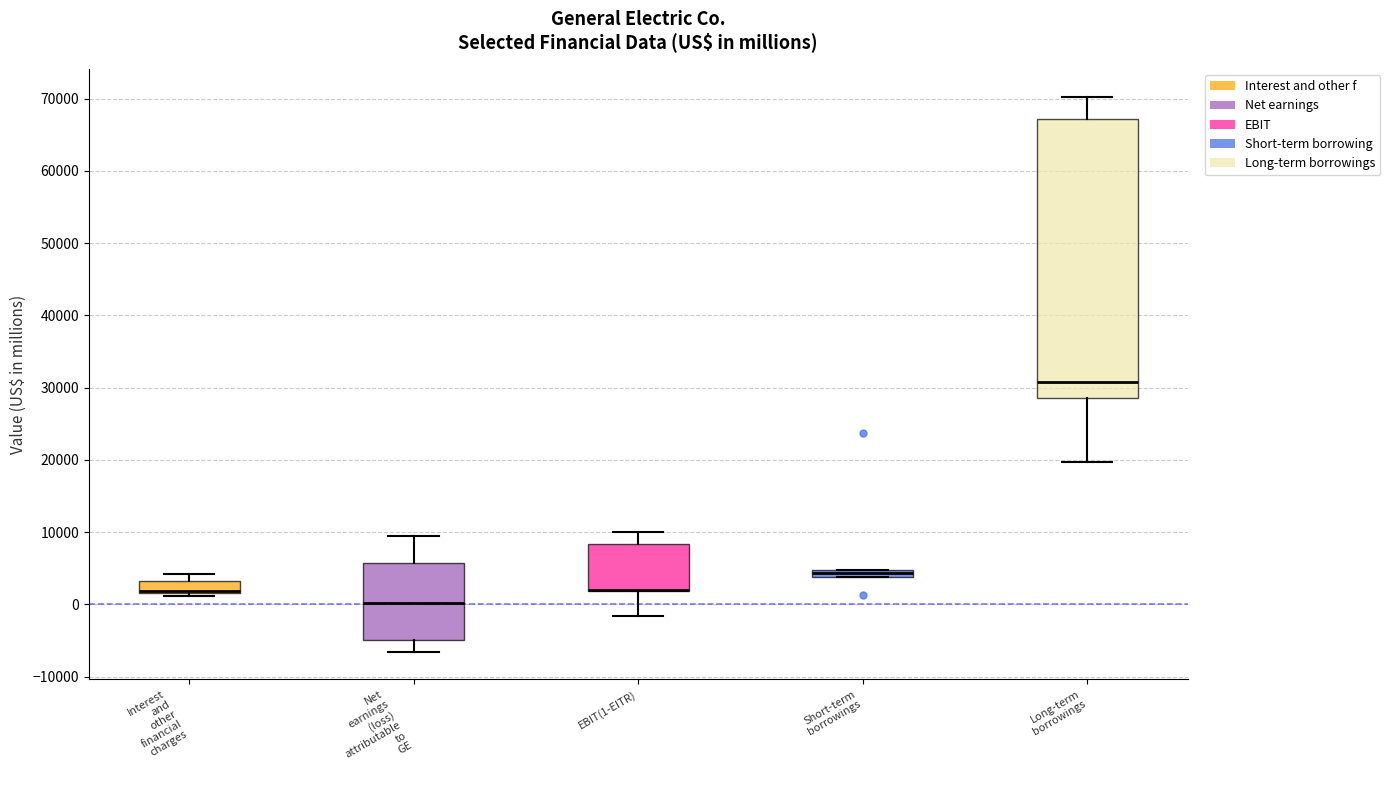

Where does the lower whisker of the box for Net earnings (loss) attributable to GE end on the y-axis? The values are not printed on the chart, so give them approximately, as read against the axis.

-7000